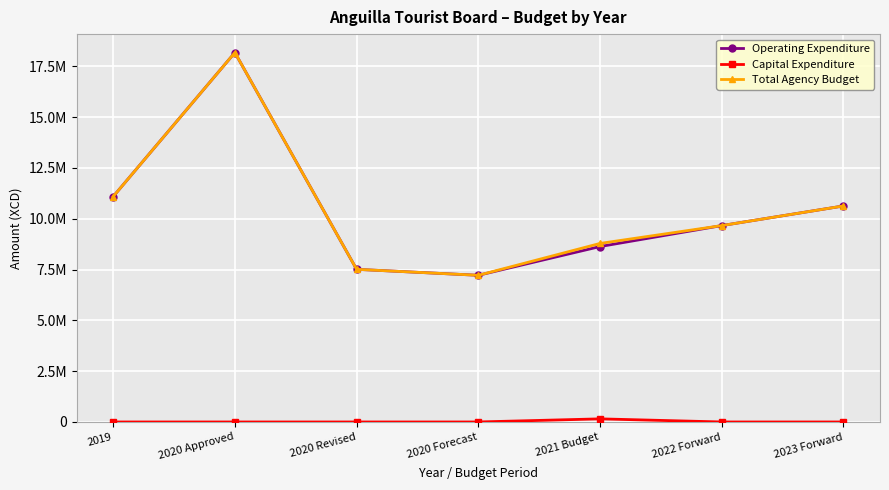

Which series has the widest spread of values?

Operating Expenditure